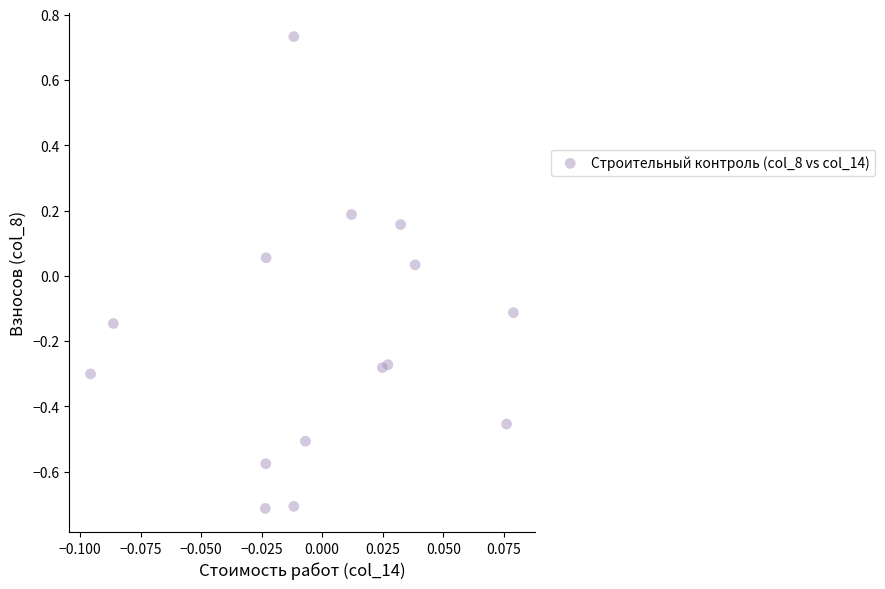

How many points are shown in the scatter plot?

15